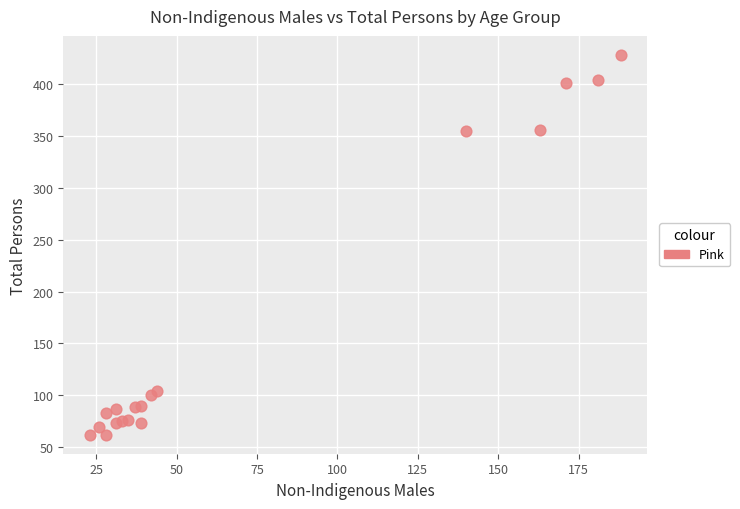

What is the range of Y values (max minus min)?

366